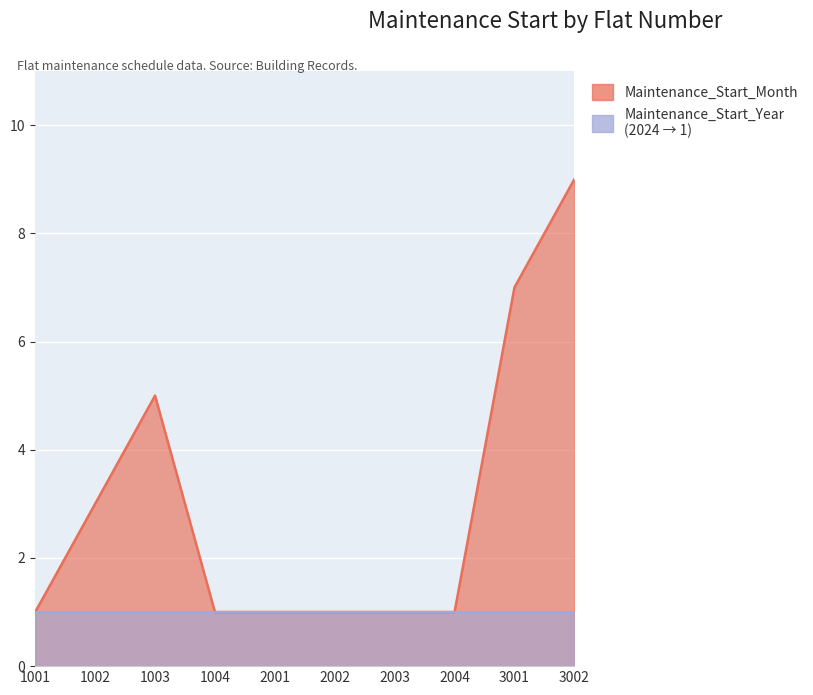

How many values exceed 1?

4